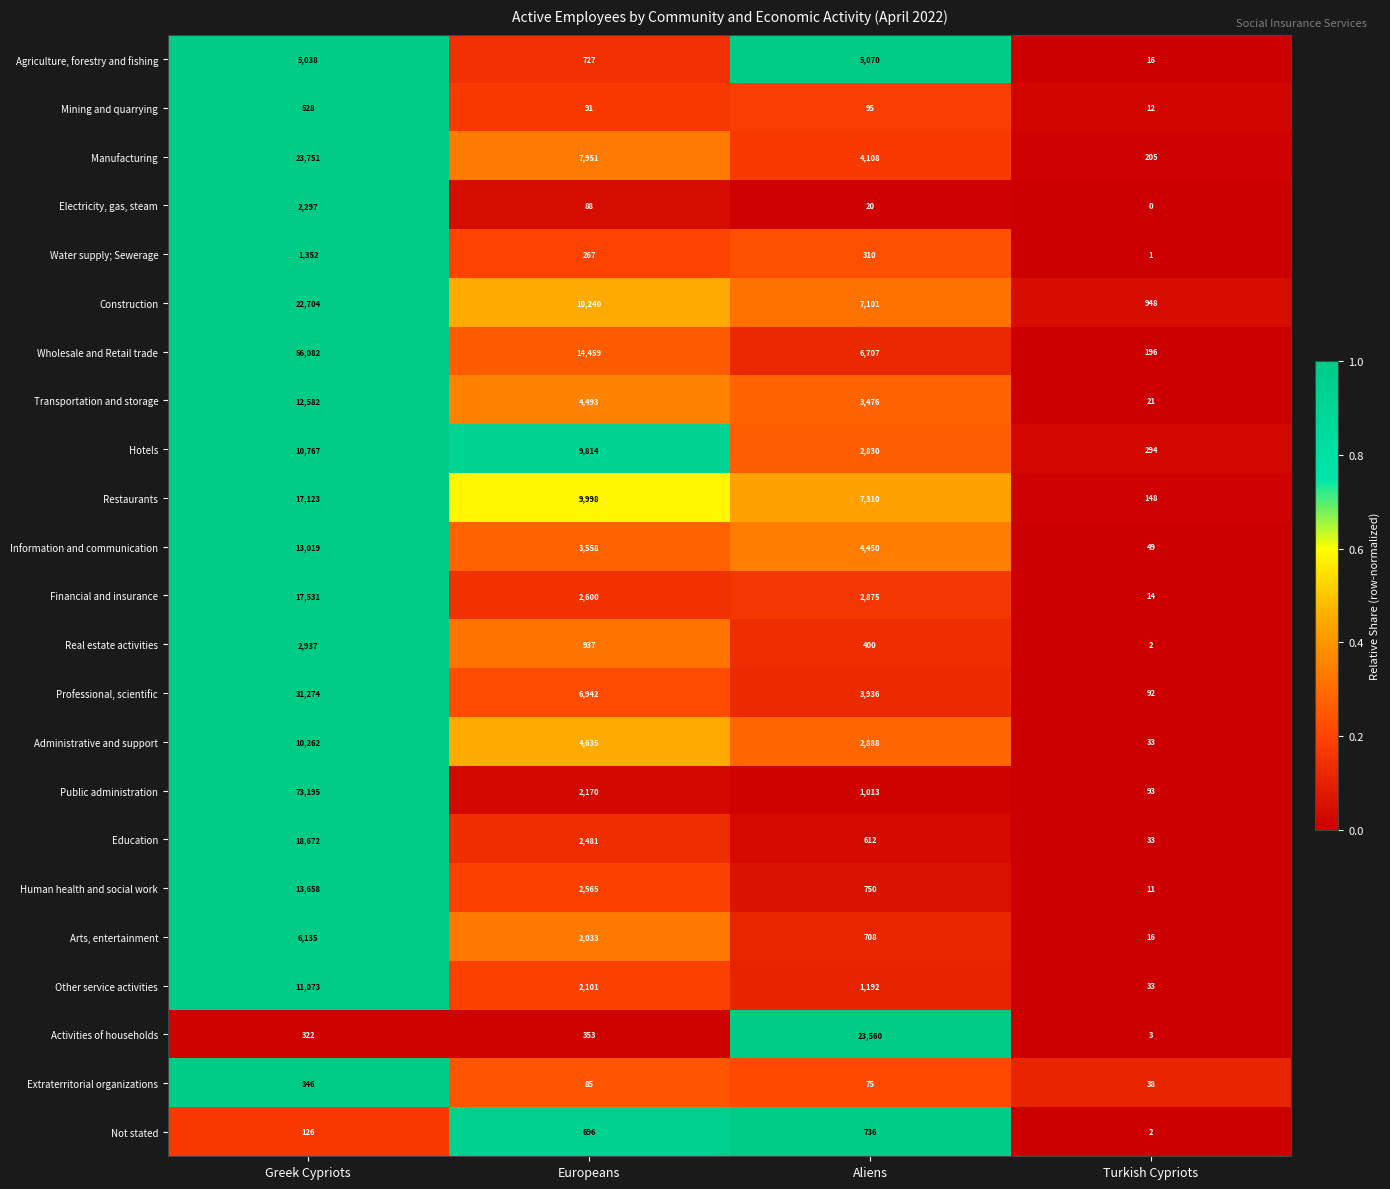

At which category is the sum across all series the highest?

Greek Cypriots